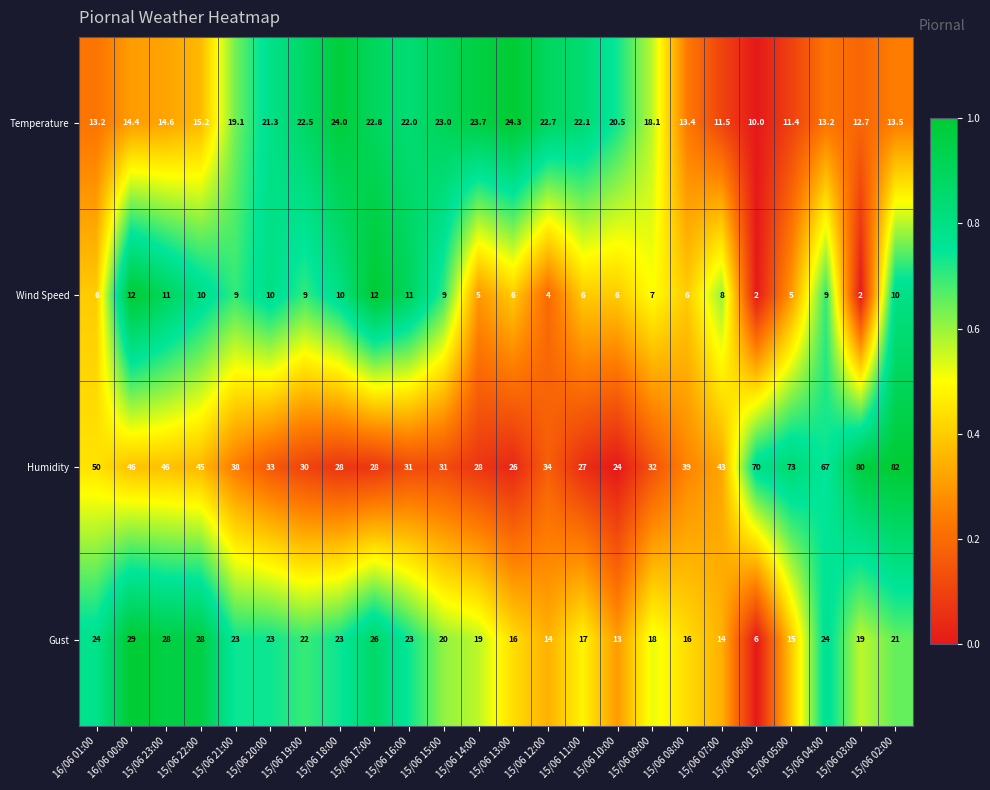

What is the difference between the Humidity values at 15/06 11:00 and 15/06 12:00?

7.0